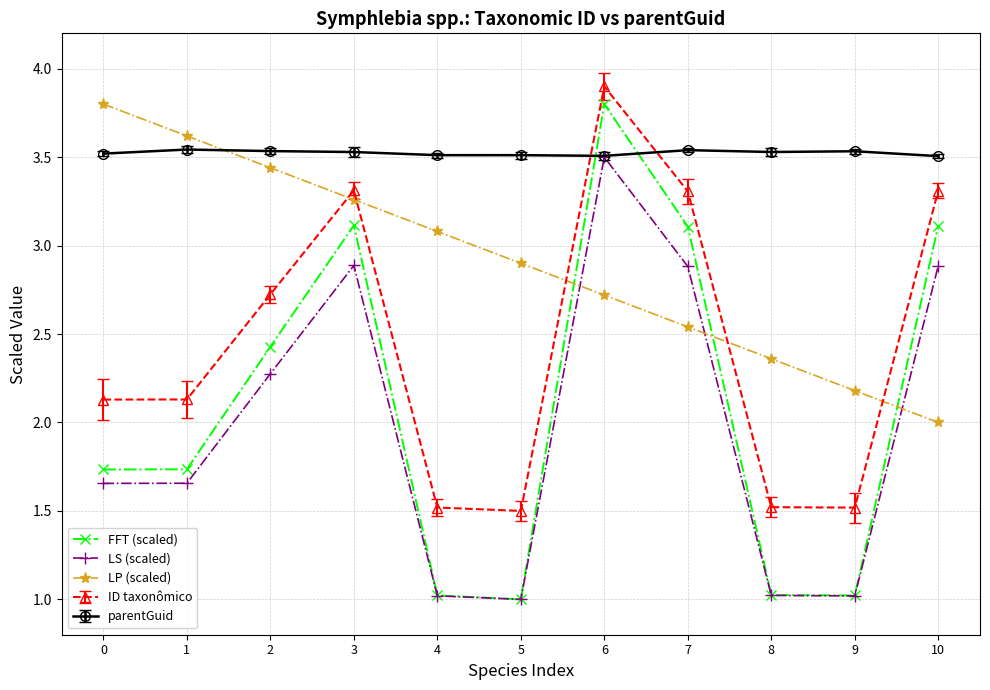

Is it true that FFT (scaled) equals 1.6 at 6?

False